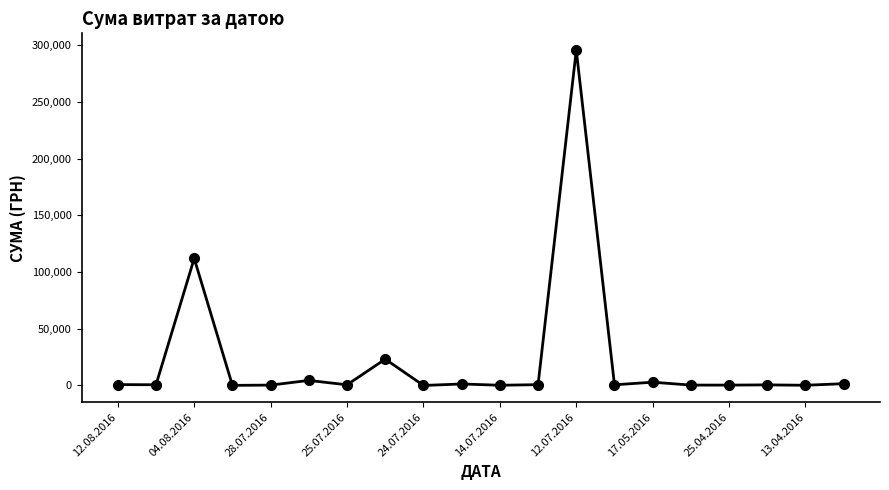

What is the sum of all values?

446413.6